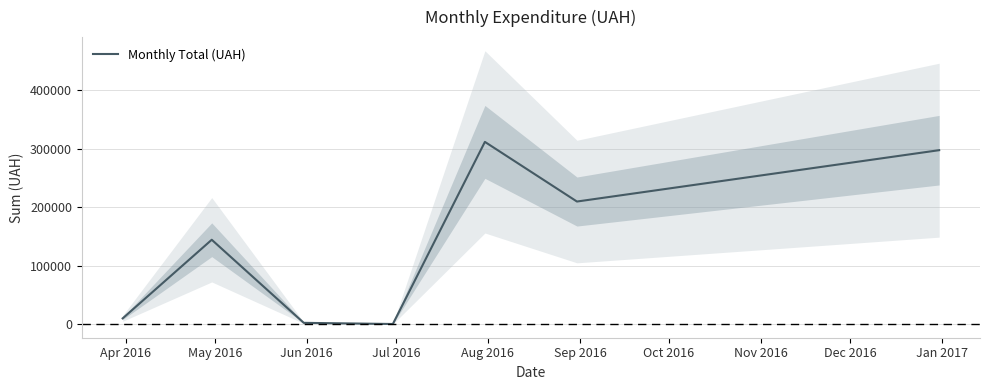

What is the smallest value displayed?

180.0